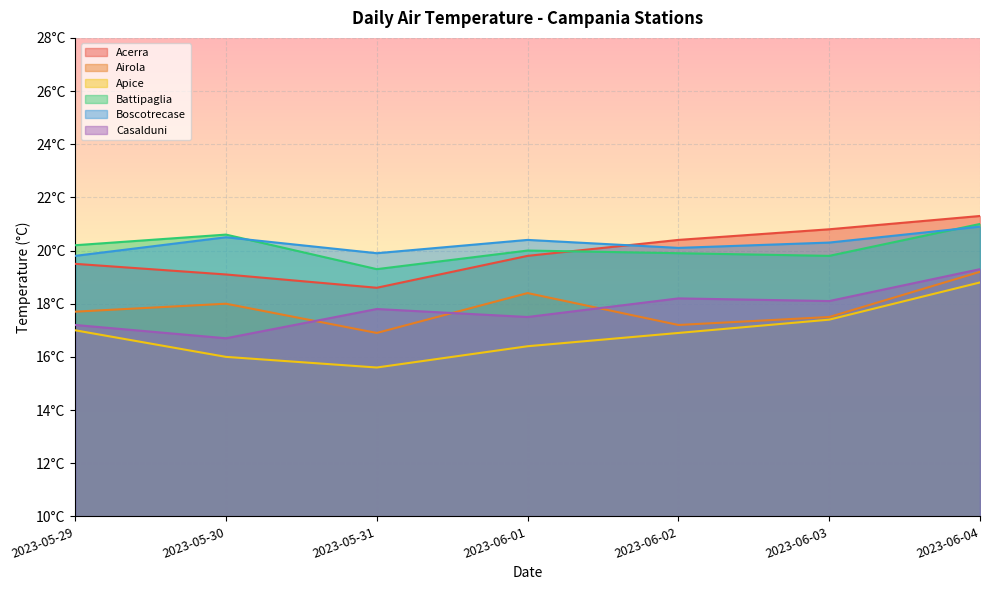

At 2023-05-30, list the series in order from smallest to largest.

Apice, Casalduni, Airola, Acerra, Boscotrecase, Battipaglia